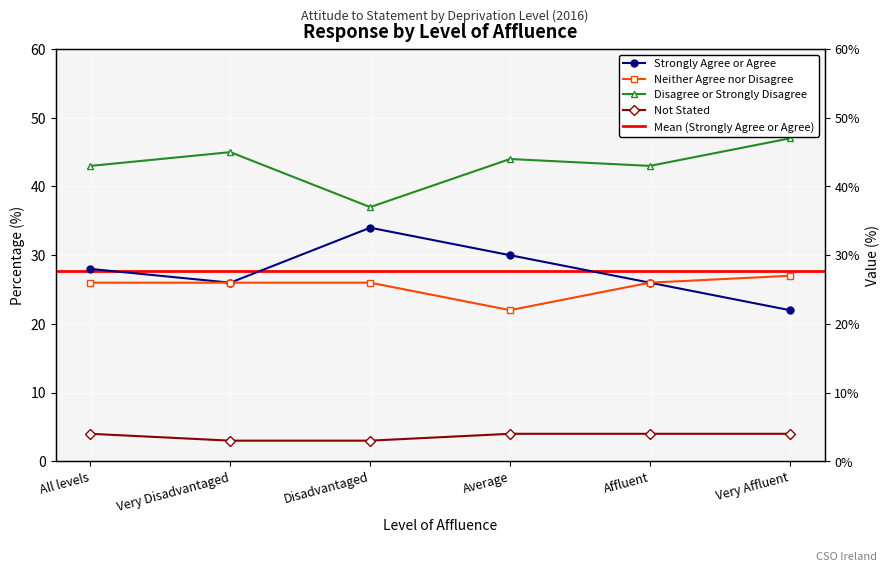

At which category does Strongly Agree or Agree reach its first local valley?

Very Disadvantaged